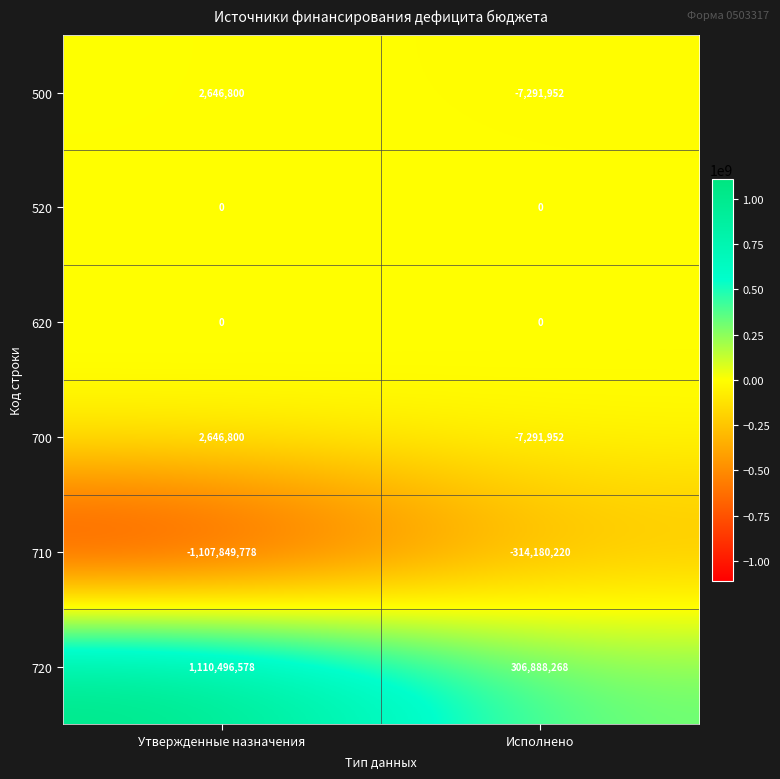

Reading right to left, what are all the values shown in this chart?

500: Исполнено=-7291952	Утвержденные назначения=2646800
520: Исполнено=0	Утвержденные назначения=0
620: Исполнено=0	Утвержденные назначения=0
700: Исполнено=-7291952	Утвержденные назначения=2646800
710: Исполнено=-314180220	Утвержденные назначения=-1107849778
720: Исполнено=306888268	Утвержденные назначения=1110496578